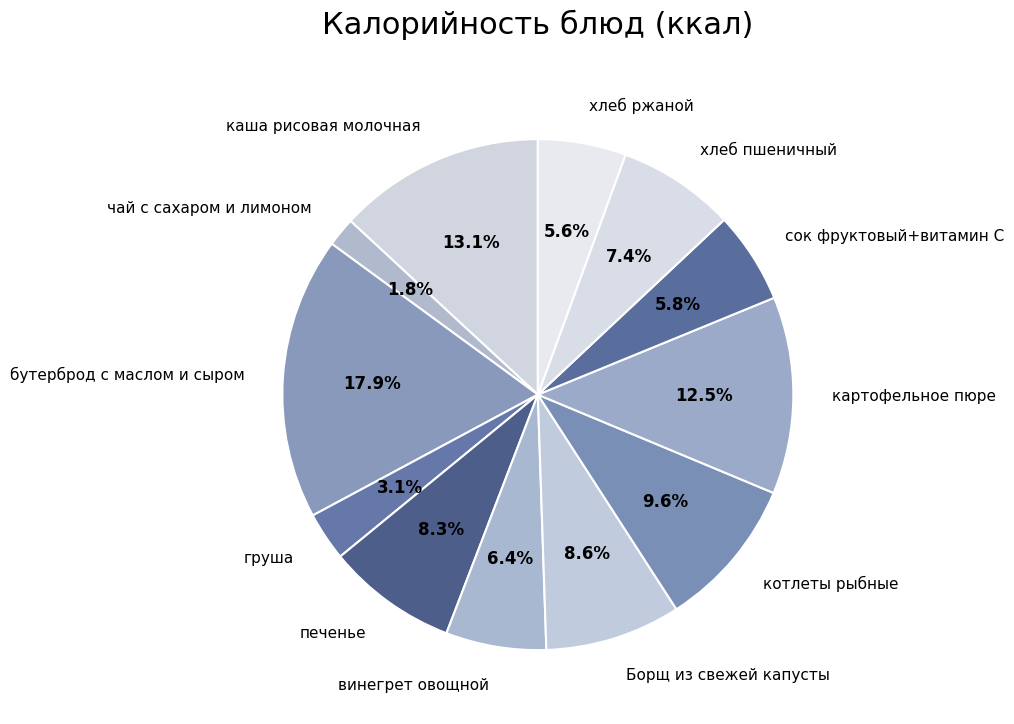

What percentage is the хлеб пшеничный slice, to the nearest percent?

7%